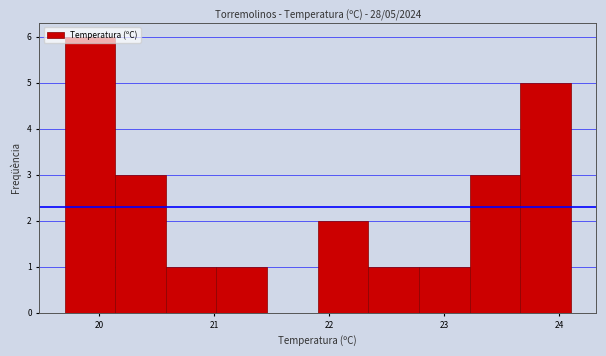

Over which range of the x-axis is the bar tallest?

19.70 to 20.14